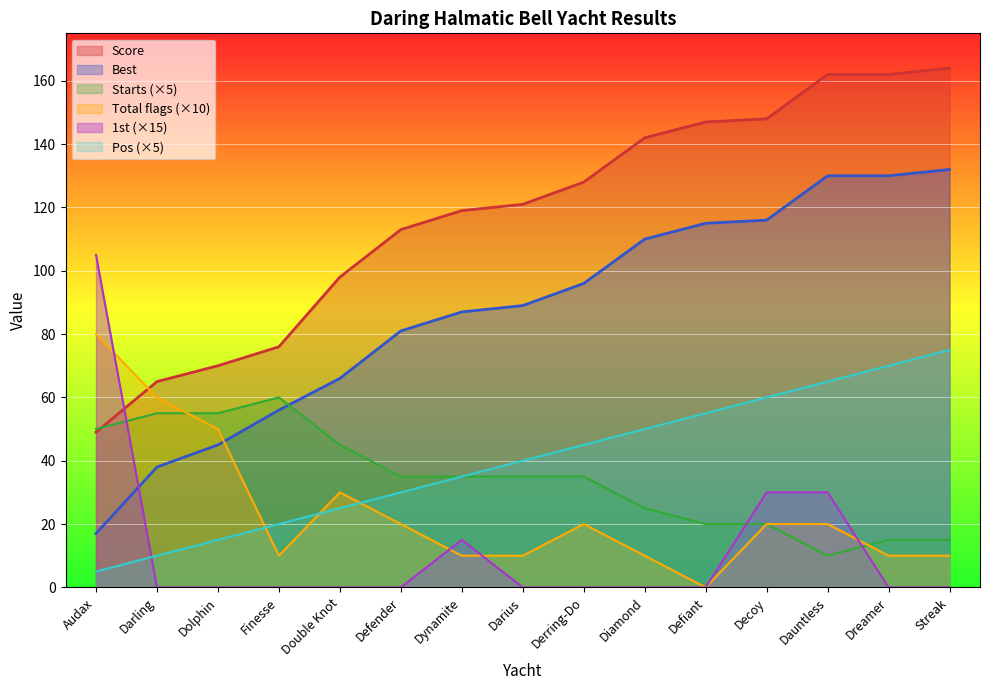

Between Dolphin and Finesse, which series saw the biggest shift?

Total flags (×10)